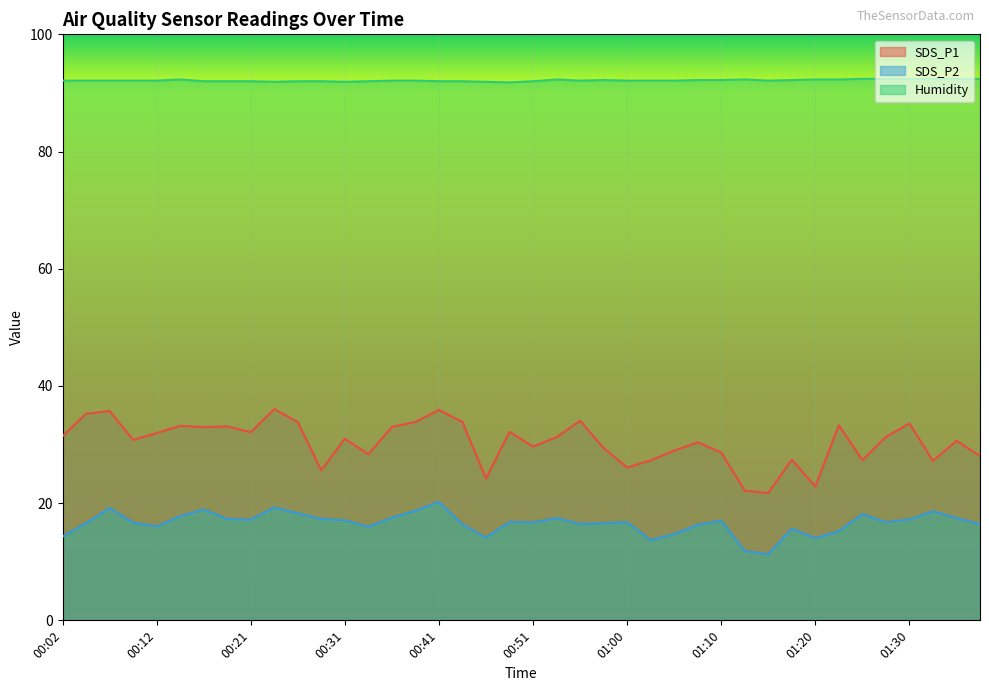

True or false: Humidity and SDS_P2 intersect in this chart.

False